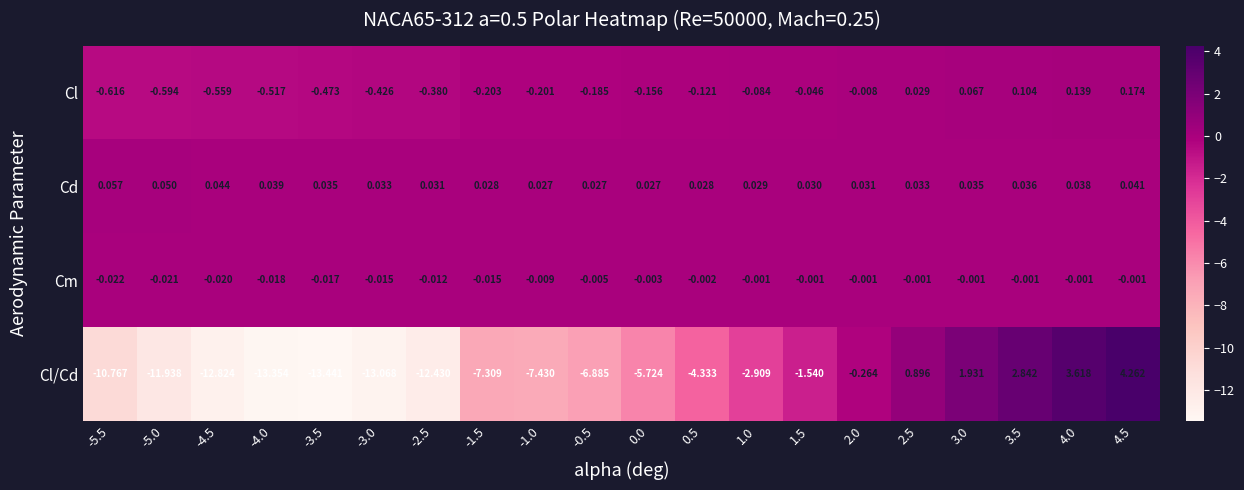

What is the minimum value shown in the chart?

-13.4